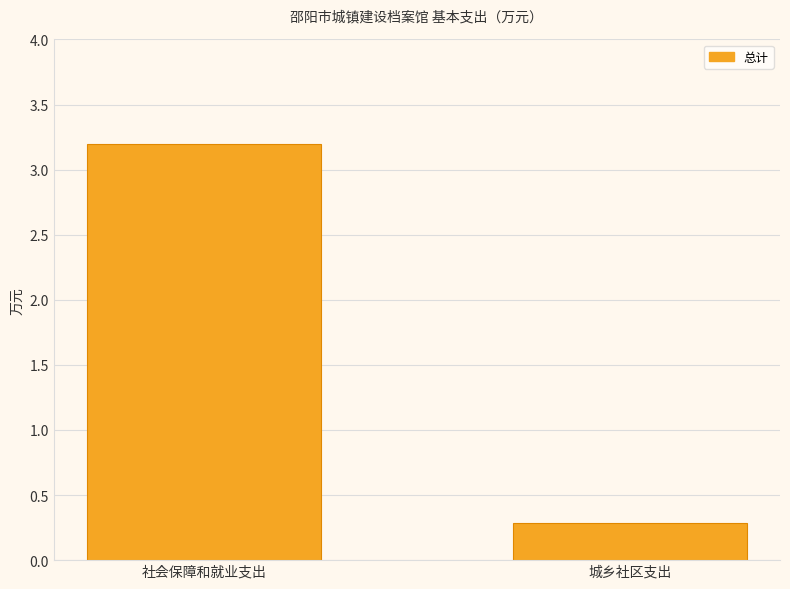

Rank the categories by value from lowest to highest.

城乡社区支出, 社会保障和就业支出